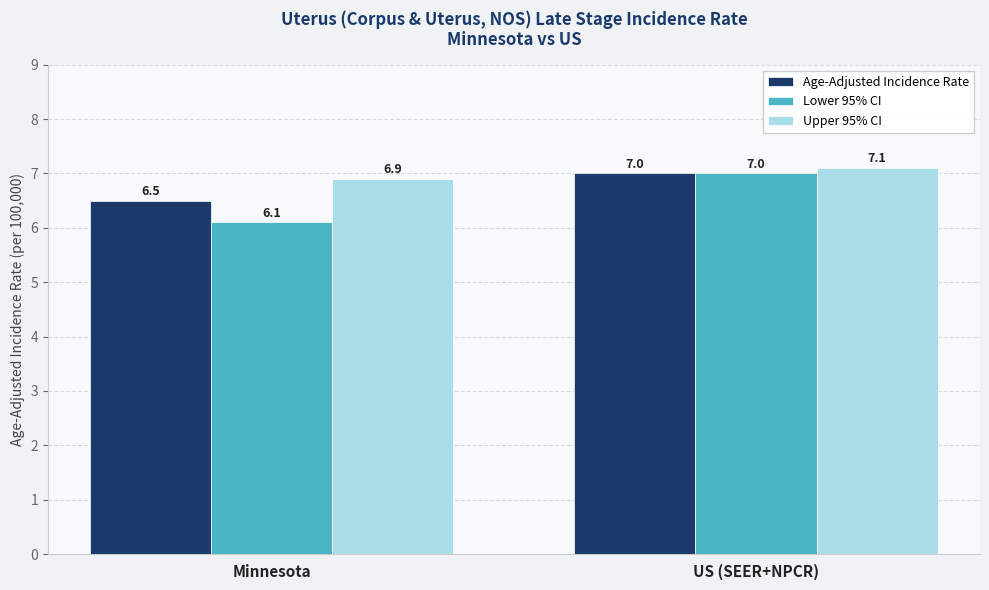

List the labels in order of Age-Adjusted Incidence Rate value, smallest first.

Minnesota, US (SEER+NPCR)